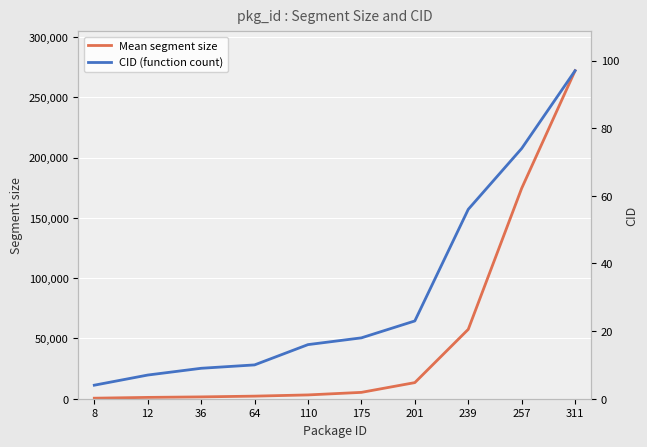

At 175, list the series in order from largest to smallest.

Mean segment size, CID (function count)